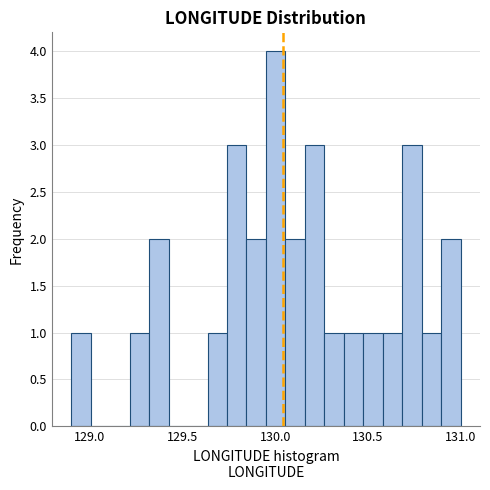

Around what value on the x-axis is the tallest bar? Give the approximate position of its centre, as read against the axis.

130.00